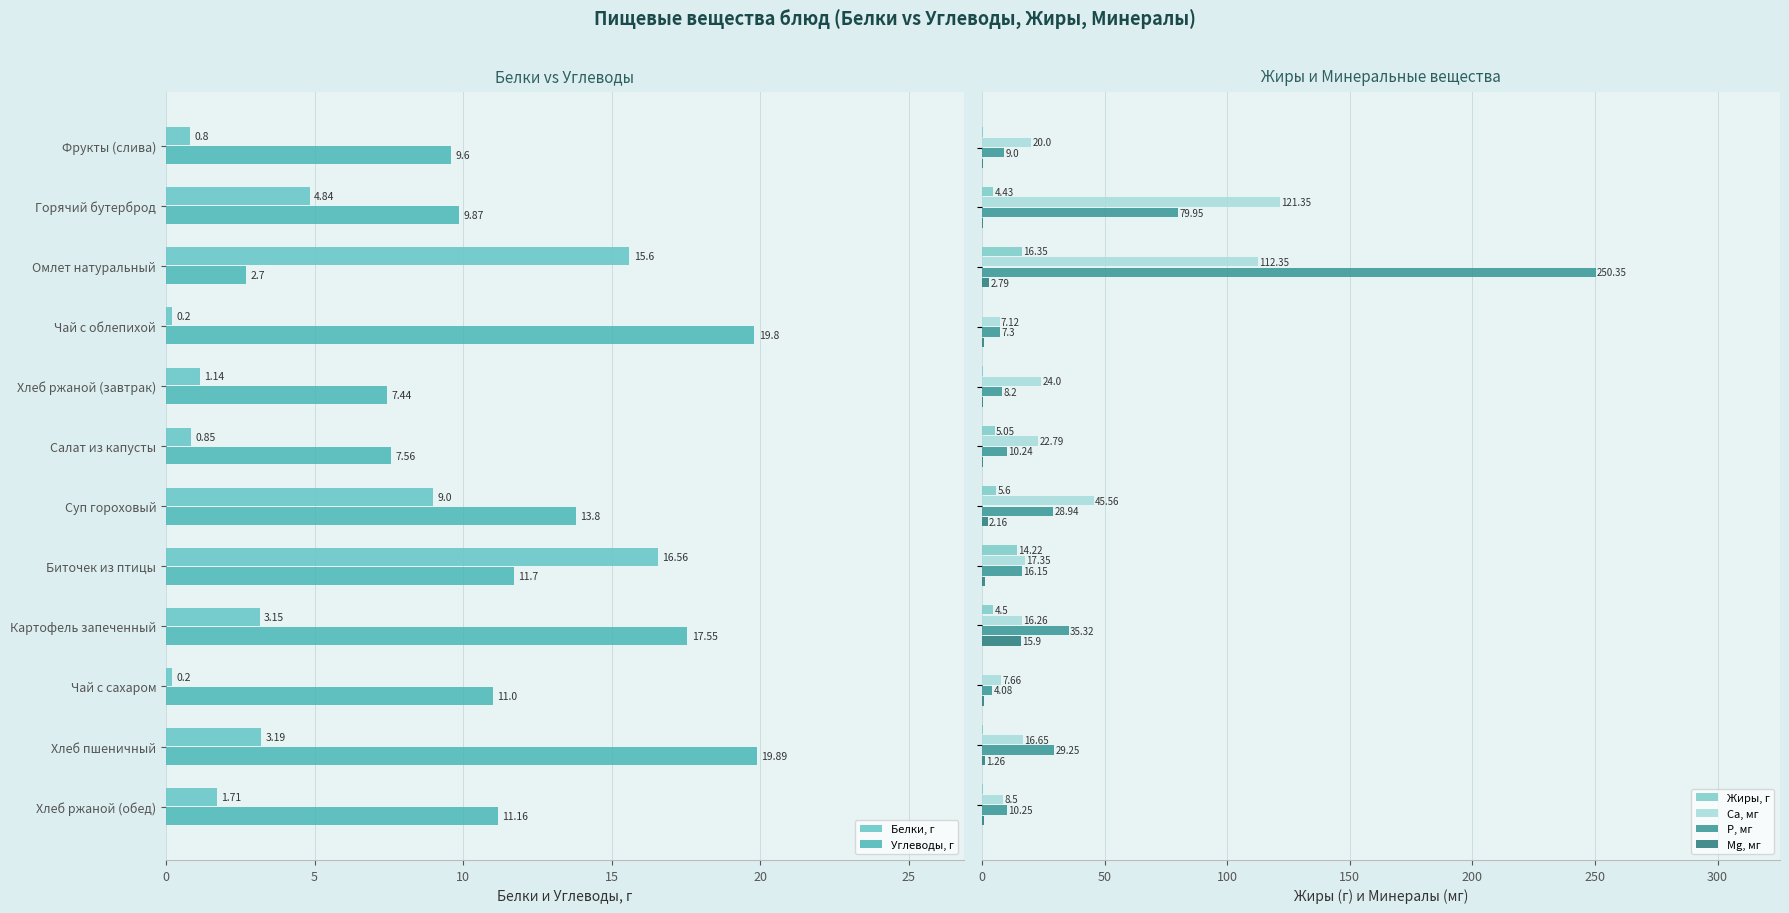

The Жиры, г series shows 9.1 at 15. True or false?

False